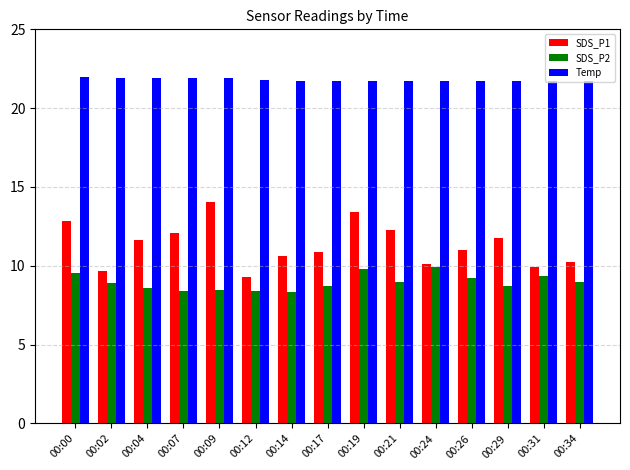

The value of SDS_P2 at 00:04 is 12.3. True or false?

False